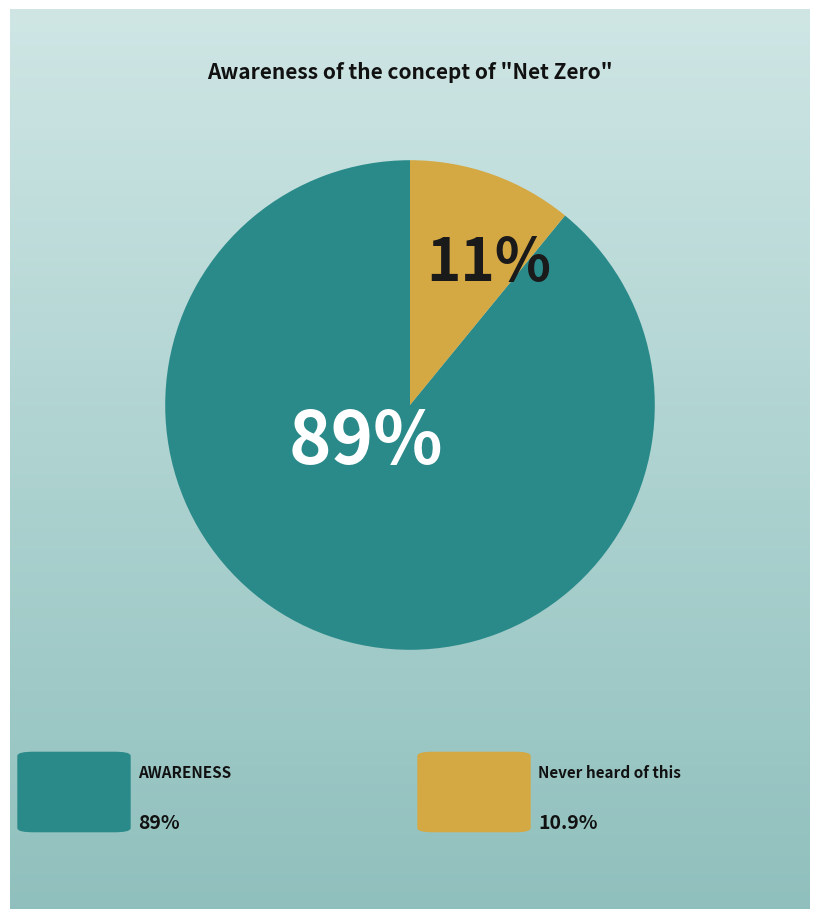

Does any single category account for the majority?

Yes